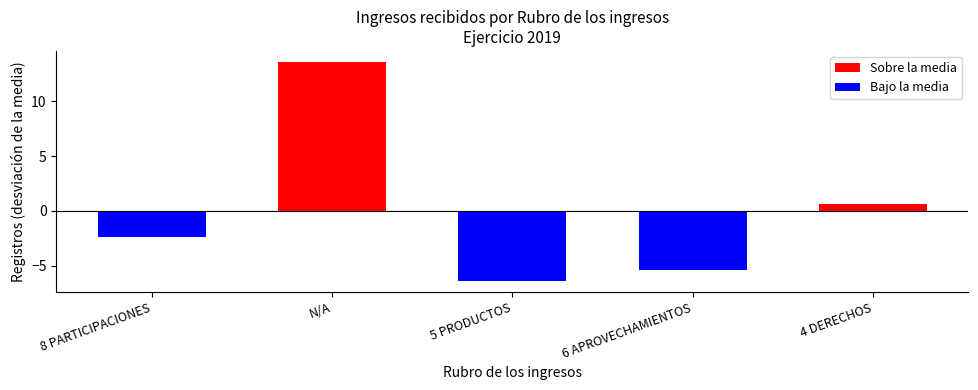

How many values are below zero?

3